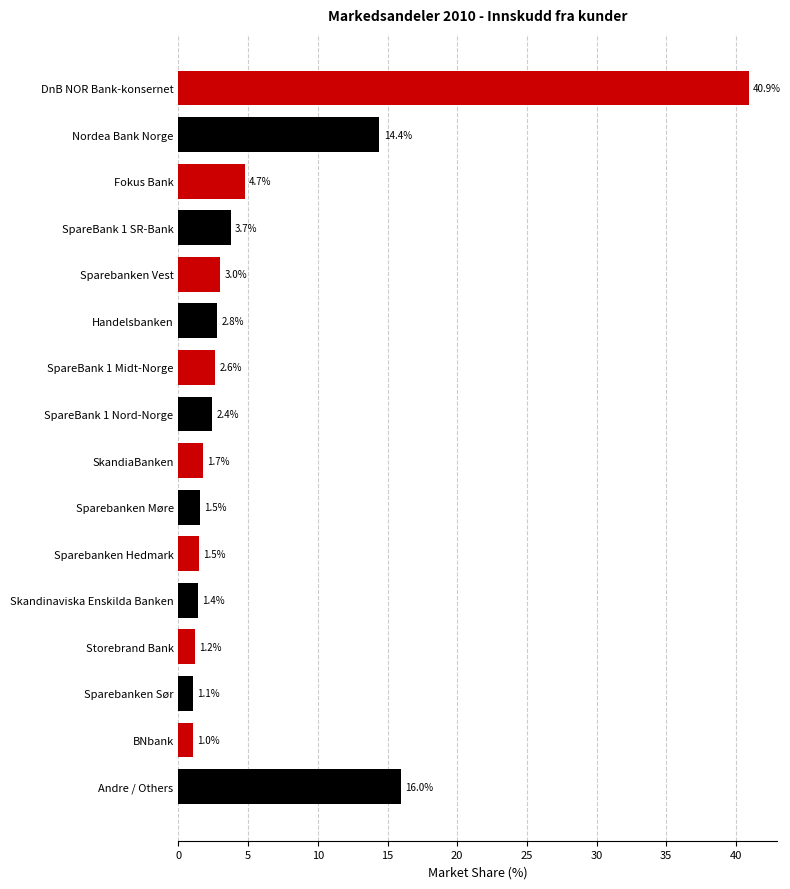

What is the difference between the maximum and minimum values?

39.9